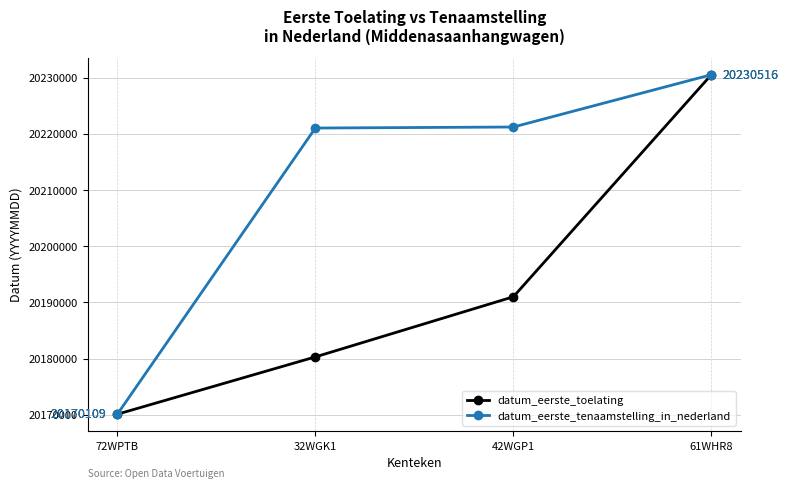

What is the label of the 1st point from the left?

72WPTB